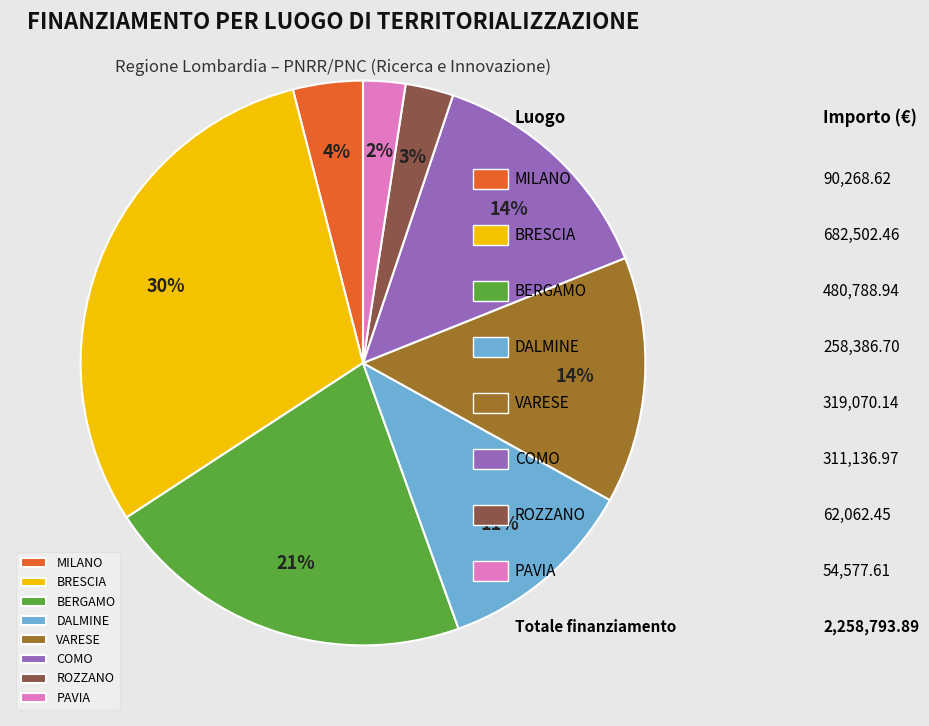

To the nearest percent, what is the difference between the largest and smallest slice percentages?

28%